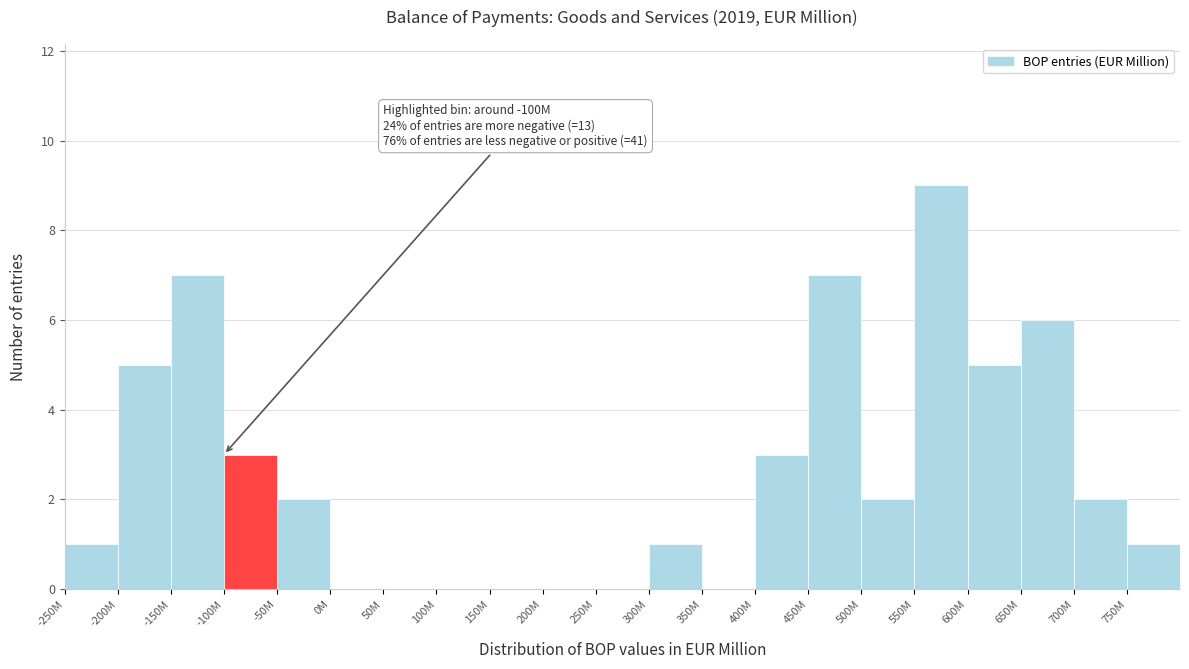

Reading left to right, list all the values displayed in this chart.

-250M=1	-200M=5	-150M=7	-100M=3	-50M=2	0M=0	50M=0	100M=0	150M=0	200M=0	250M=0	300M=1	350M=0	400M=3	450M=7	500M=2	550M=9	600M=5	650M=6	700M=2	750M=1